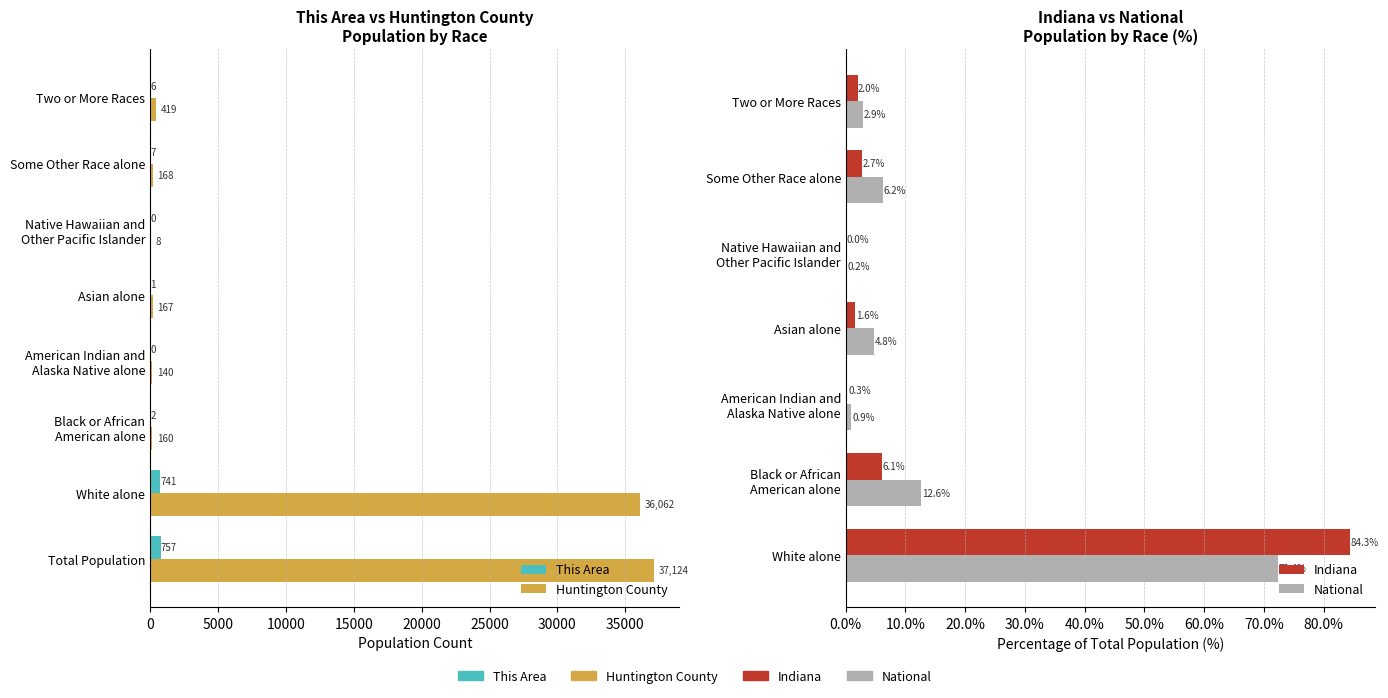

Which series has the largest total across all categories?

Huntington County